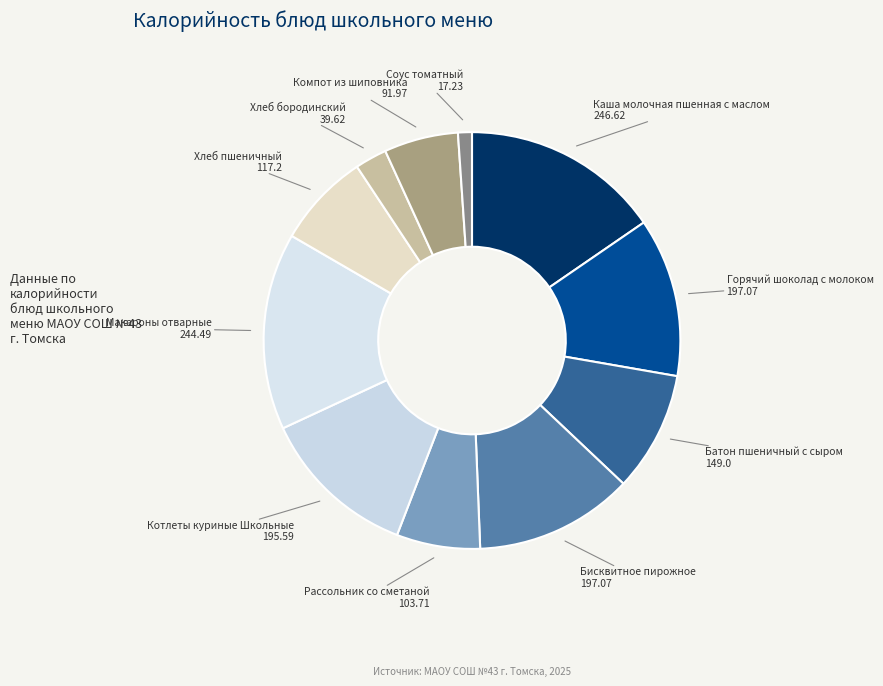

Between Соус томатный and Котлеты куриные Школьные, which is larger?

Котлеты куриные Школьные